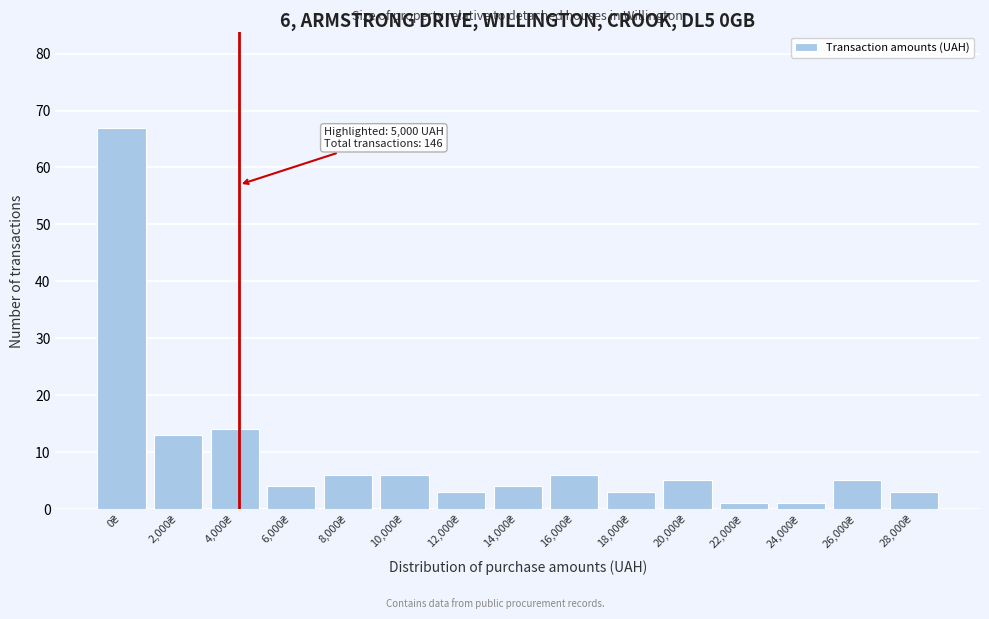

Reading left to right, extract all data points from this chart.

67	13	14	4	6	6	3	4	6	3	5	1	1	5	3